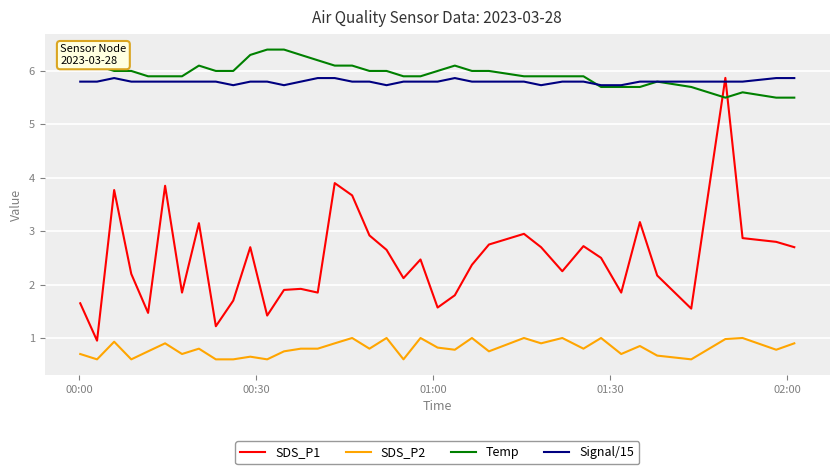

True or false: SDS_P1 and SDS_P2 intersect in this chart.

False